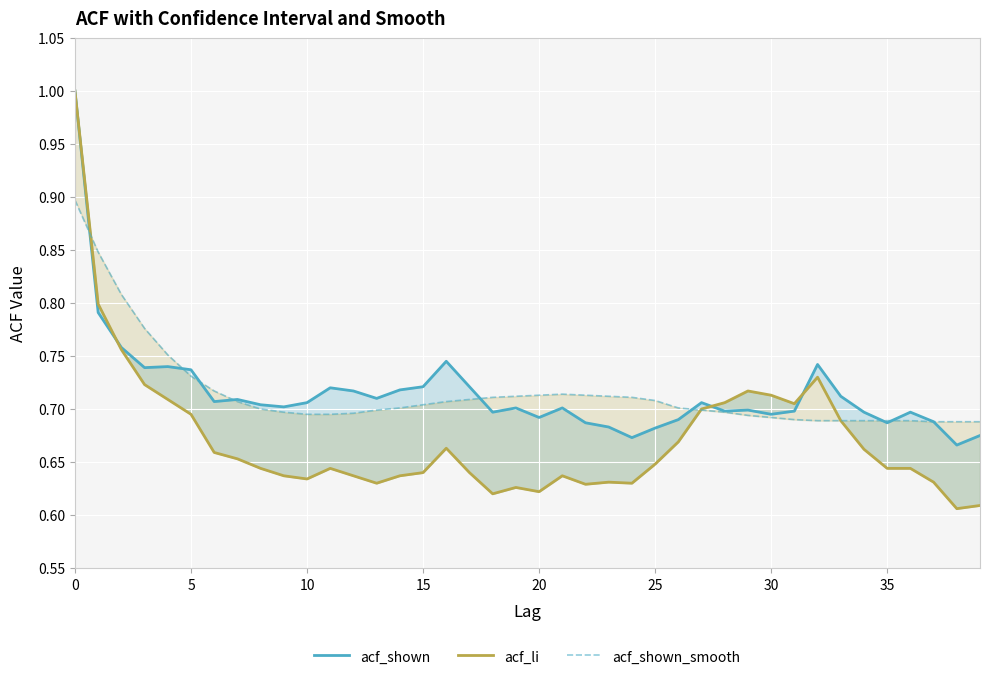

The acf_shown_smooth series shows 0.7 at 28. True or false?

True